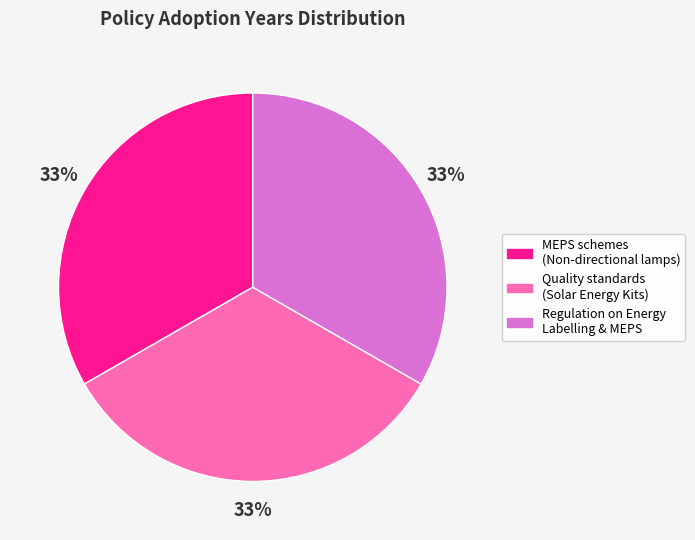

How many segments does this pie chart have?

3